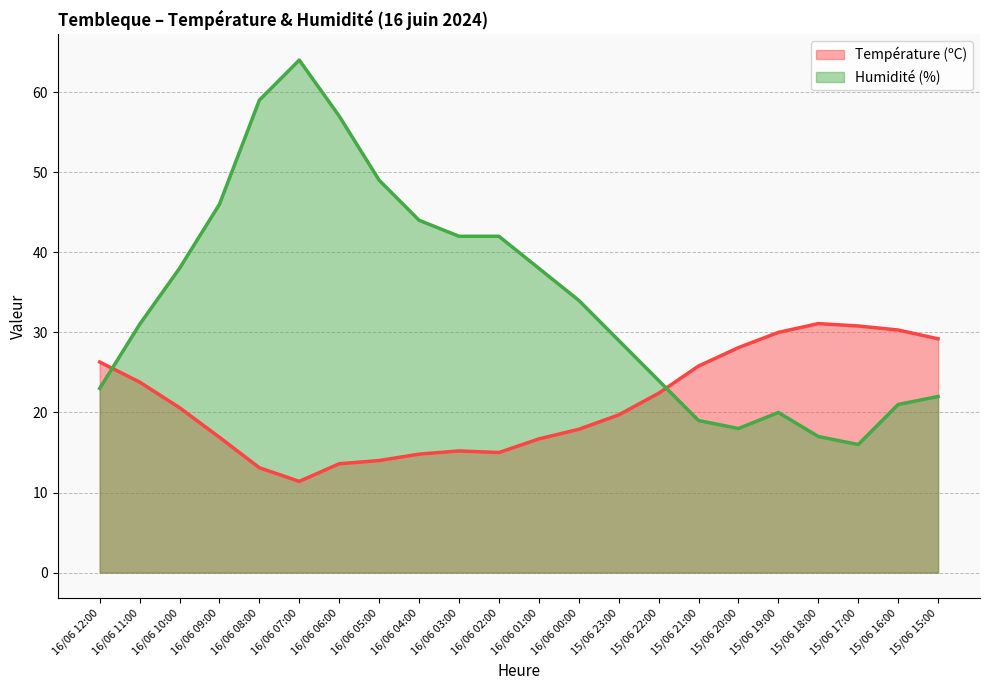

What is the smallest value displayed?

11.4